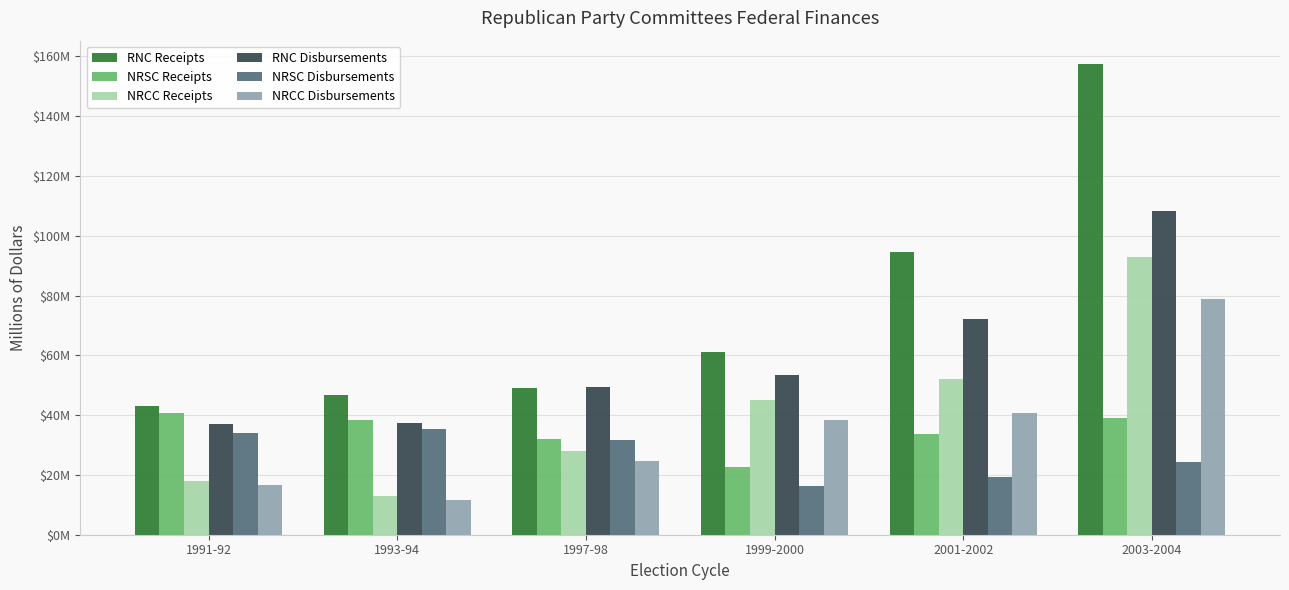

Which series has the largest total across all categories?

RNC Receipts